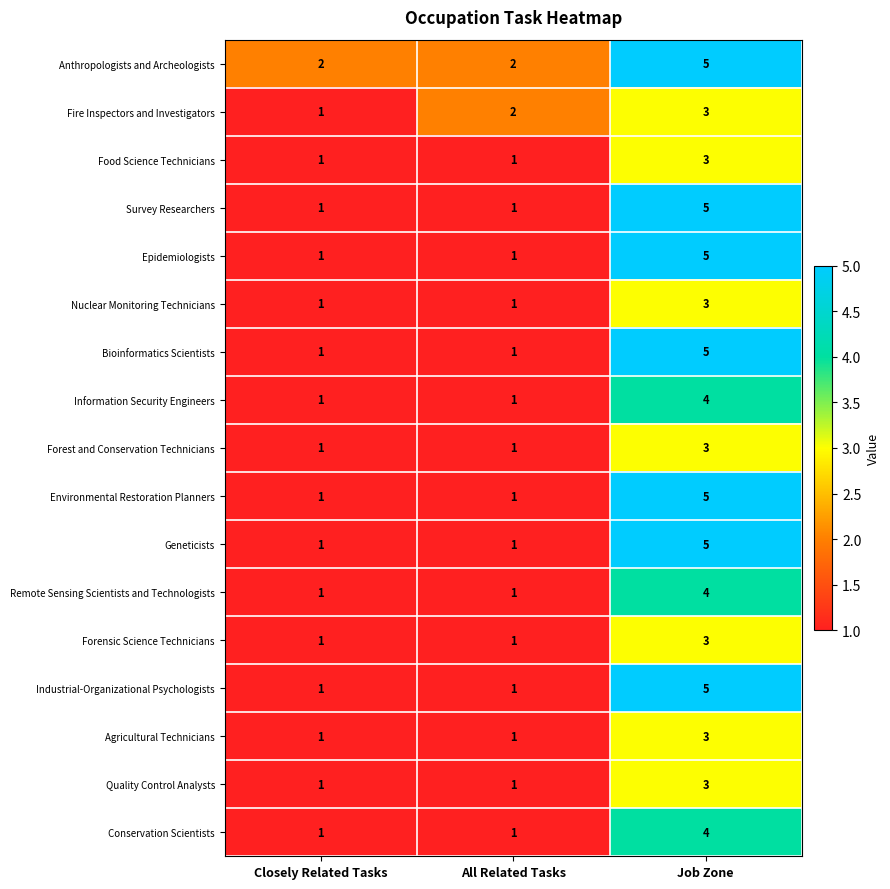

True or false: Industrial-Organizational Psychologists has a value of 1 at All Related Tasks.

True